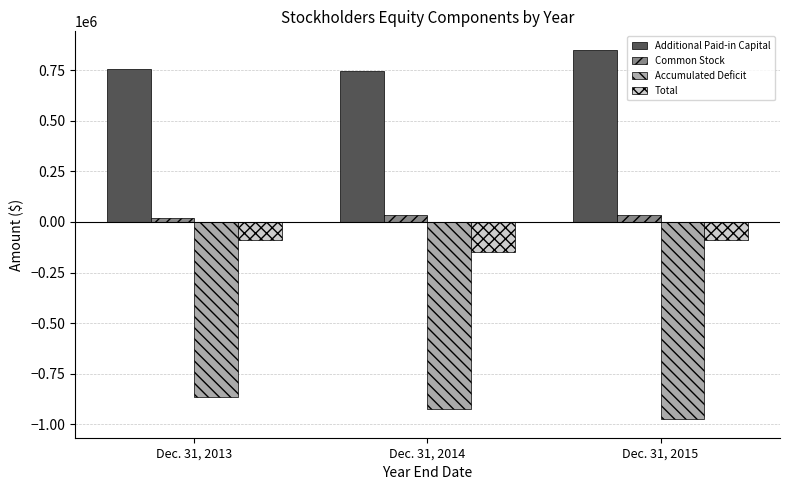

At which label is Total closest to -116975?

Dec. 31, 2015